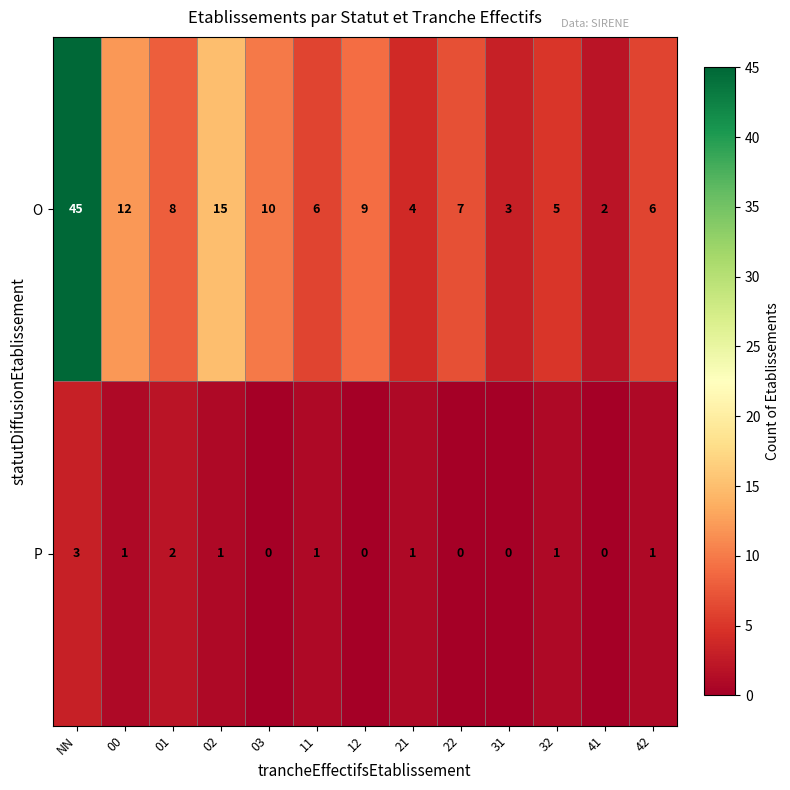

What is the greatest value displayed?

45